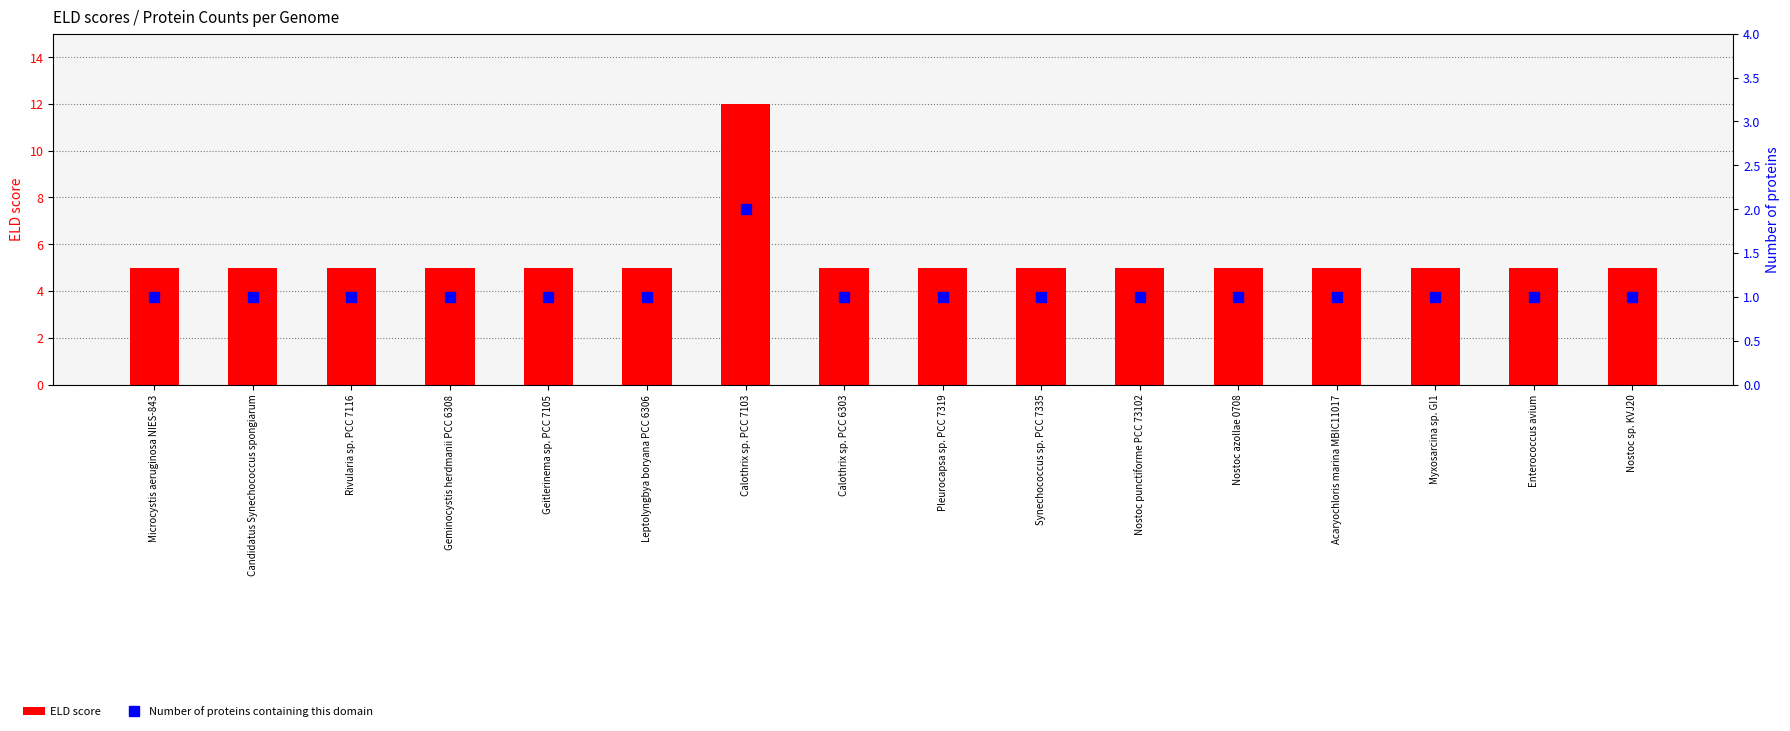

Reading left to right, what are all the values shown in this chart?

ELD score: 5	5	5	5	5	5	12	5	5	5	5	5	5	5	5	5
Number of proteins containing this domain: 1	1	1	1	1	1	2	1	1	1	1	1	1	1	1	1